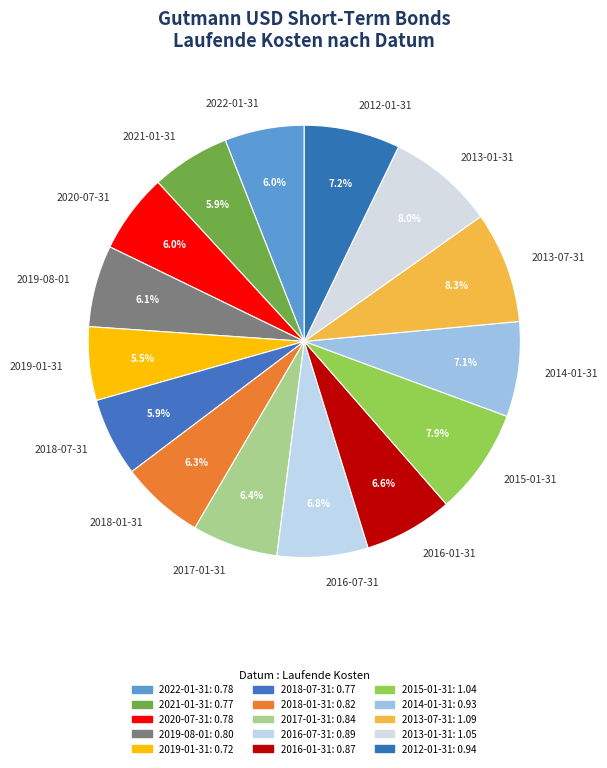

Between 2018-01-31 and 2014-01-31, which is larger?

2014-01-31